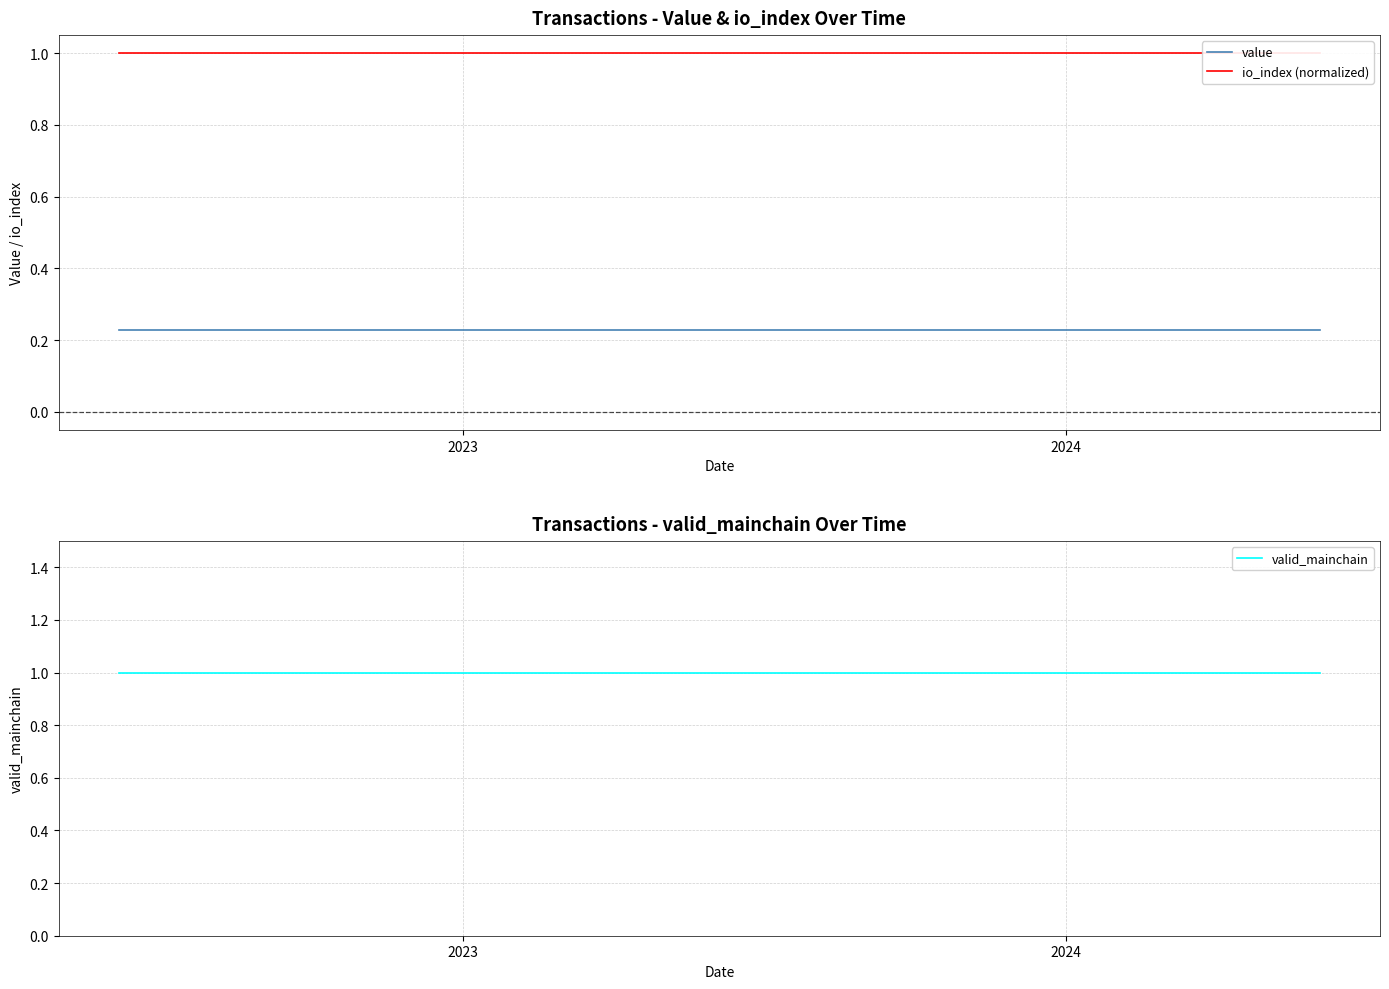

What are all the series names shown in the legend?

value, io_index (normalized), valid_mainchain